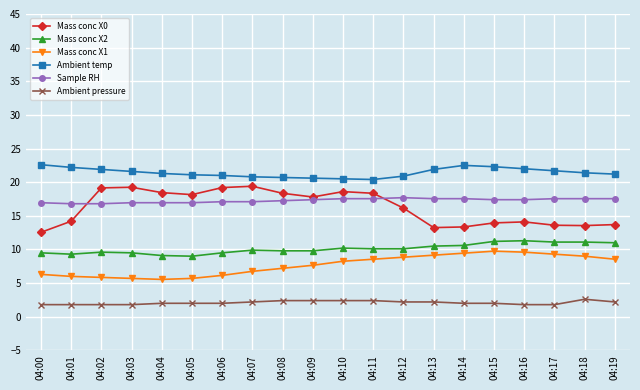

What is the difference between the second highest and minimum values in the Mass conc X0 series?

6.7